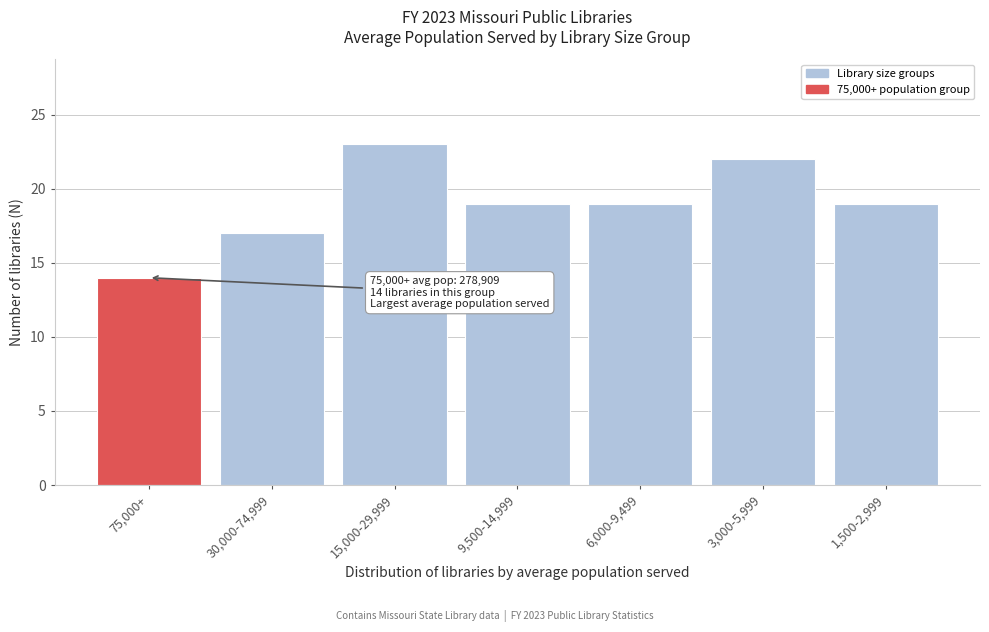

Reading right to left, extract all data points from this chart.

1,500-2,999=19	3,000-5,999=22	6,000-9,499=19	9,500-14,999=19	15,000-29,999=23	30,000-74,999=17	75,000+=14